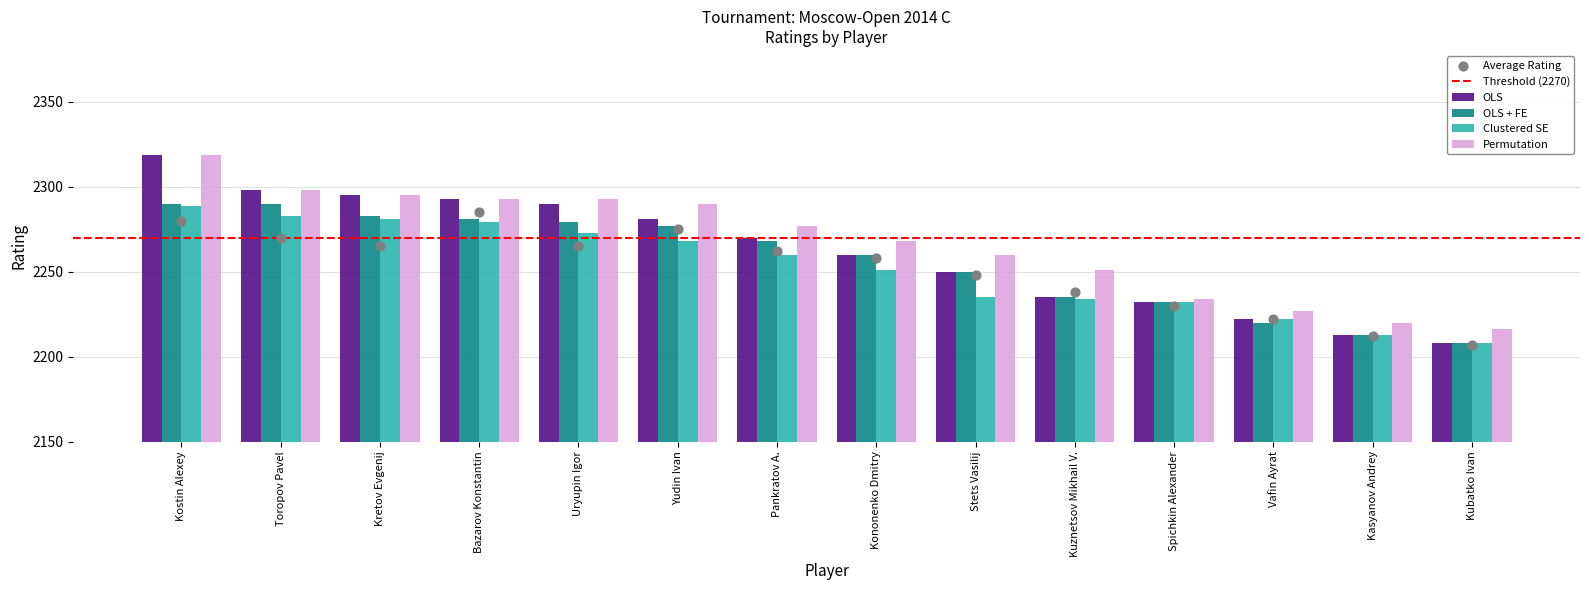

Which series contains the highest Y value?

OLS